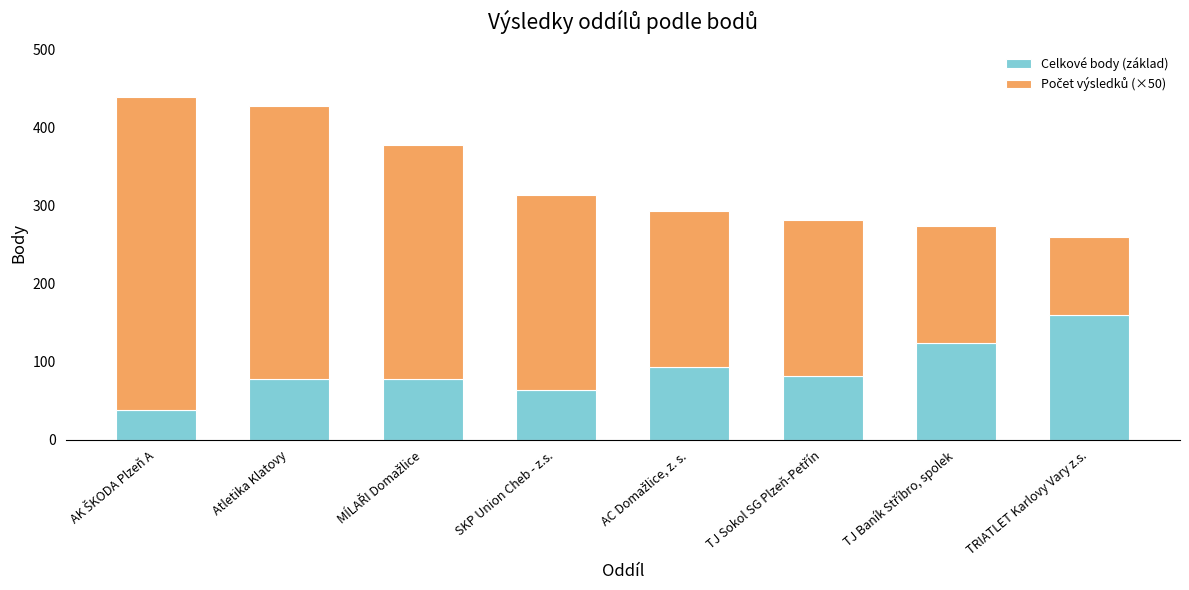

Reading right to left, transcribe the values for Celkové body (základ).

160	124	82	93	64	78	78	39